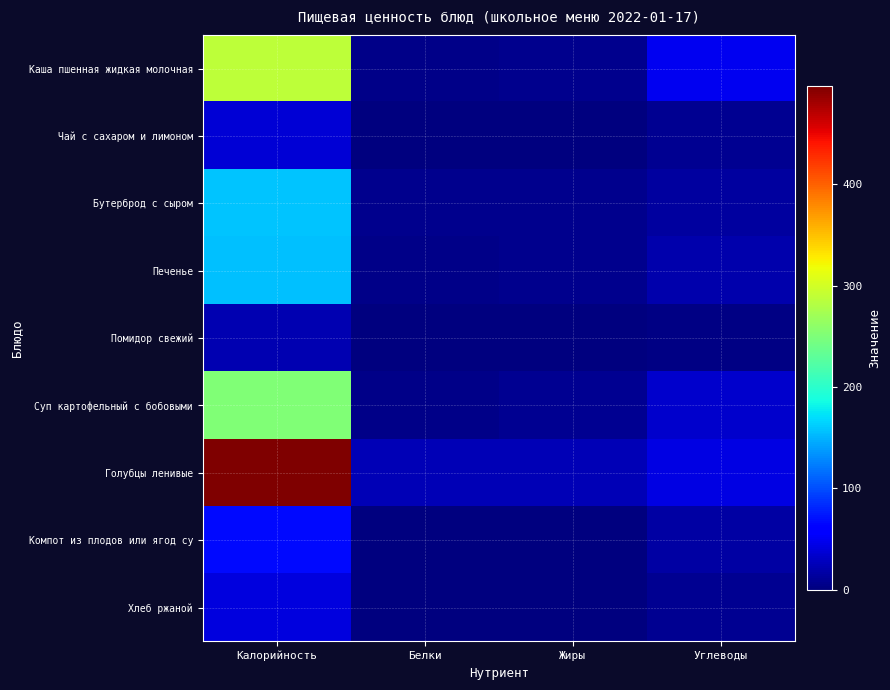

Reading left to right, transcribe all the data shown in this chart.

Каша пшенная жидкая молочная: Калорийность=288.2	Белки=5.8	Жиры=6.3	Углеводы=50.2
Чай с сахаром и лимоном: Калорийность=38.1	Белки=0.0	Жиры=0.0	Углеводы=9.3
Бутерброд с сыром: Калорийность=158.0	Белки=7.5	Жиры=7.2	Углеводы=14.7
Печенье: Калорийность=155.7	Белки=4.5	Жиры=5.9	Углеводы=20.1
Помидор свежий: Калорийность=22.0	Белки=1.1	Жиры=0.2	Углеводы=3.8
Суп картофельный с бобовыми: Калорийность=250.8	Белки=5.7	Жиры=9.2	Углеводы=34.6
Голубцы ленивые: Калорийность=496.5	Белки=23.5	Жиры=23.8	Углеводы=43.6
Компот из плодов или ягод су: Калорийность=67.8	Белки=0.2	Жиры=0.1	Углеводы=16.1
Хлеб ржаной: Калорийность=42.0	Белки=1.3	Жиры=0.2	Углеводы=8.5